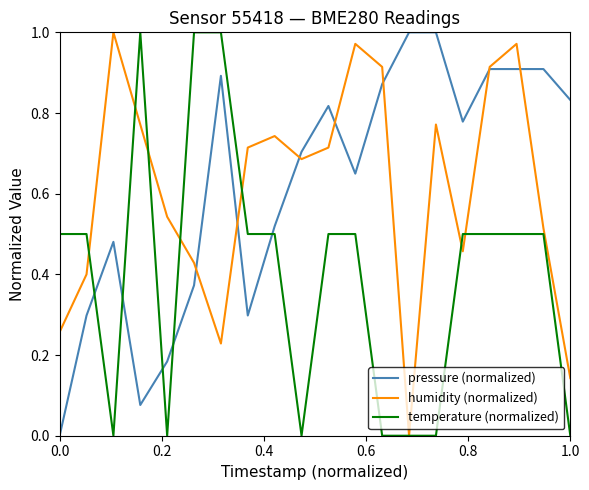

After their last crossing, which series has the higher values: pressure (normalized) or temperature (normalized)?

pressure (normalized)